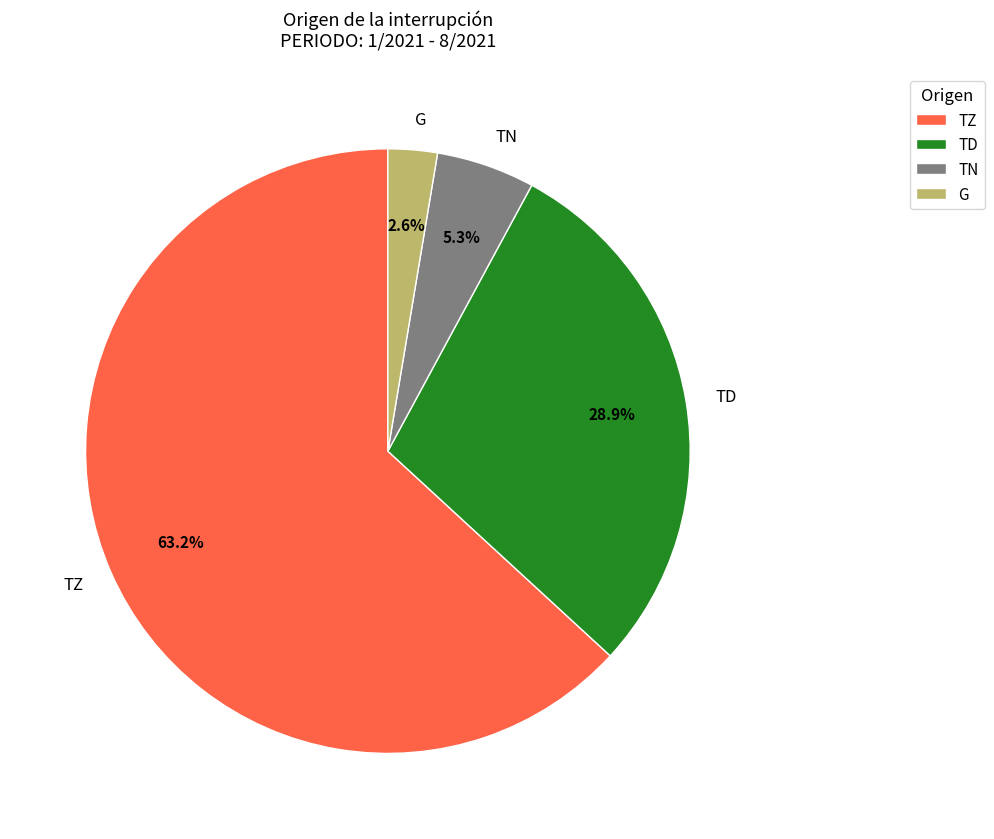

To the nearest percent, what is the combined percentage of TN and TZ?

68%